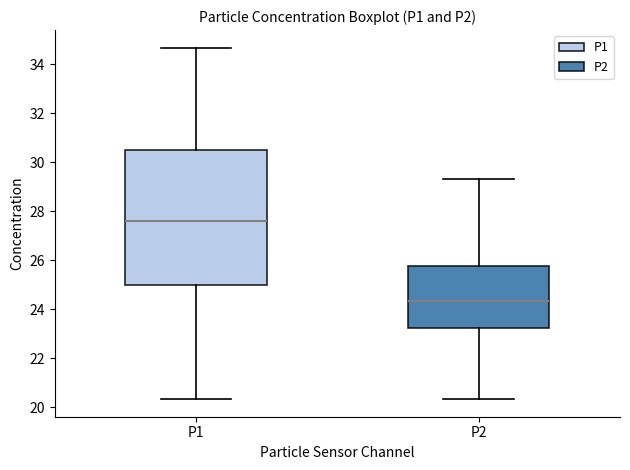

Reading left to right, transcribe this box plot: for each box, give where its median line is, the range the box spans, and where its two whiskers end, as read against the y-axis. The values are not printed on the chart, so give them approximately, as read against the axis.

P1: median 27.6, box 25.0 to 30.4, whiskers 20.4 to 34.6
P2: median 24.4, box 23.2 to 25.8, whiskers 20.4 to 29.4